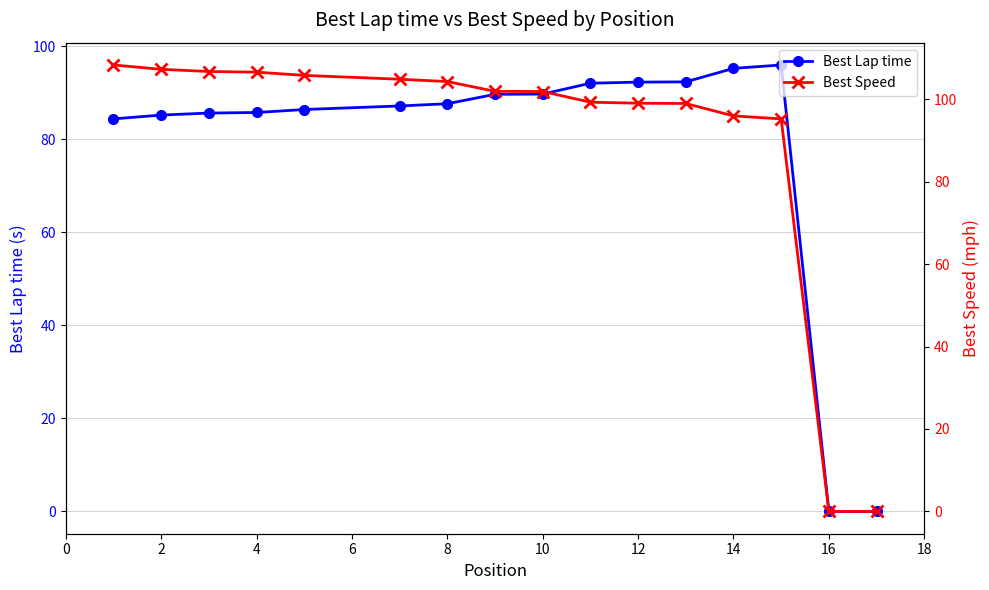

What is the highest value of the Best Lap time series?

96.0